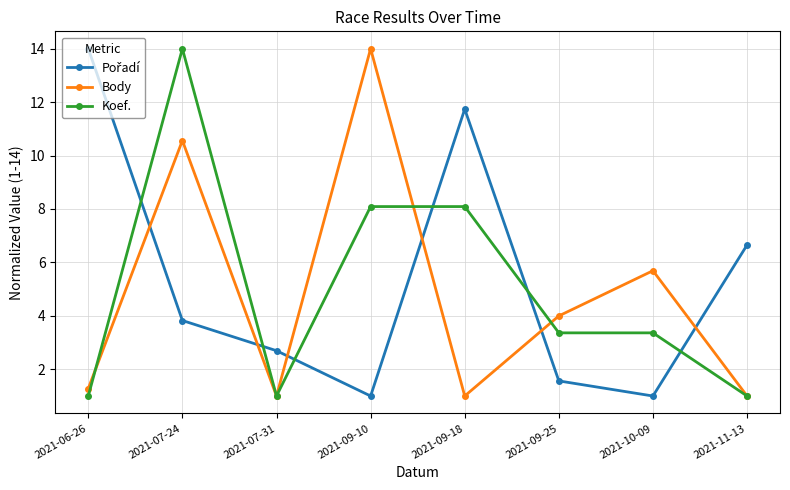

What is the spread (max minus min) of values at 2021-07-24?

10.2